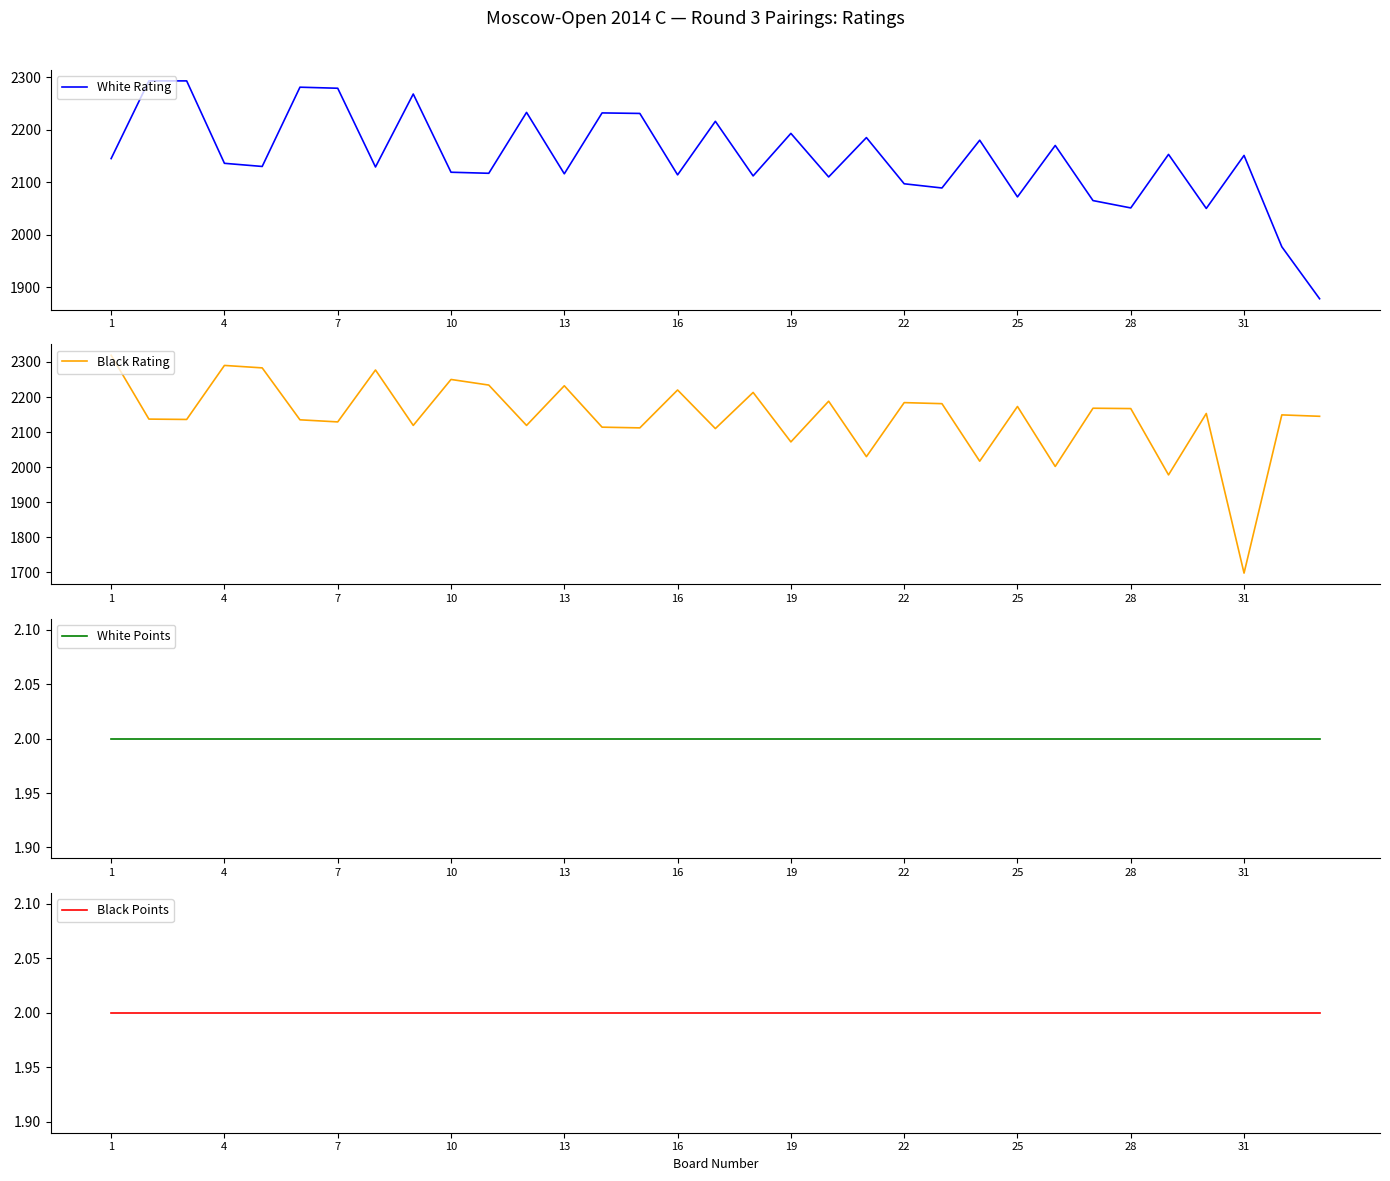

True or false: White Rating has more than 2 points higher than both neighbors.

True